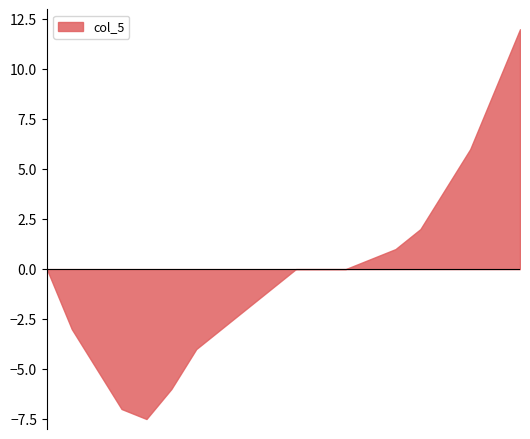

What is the difference between the maximum and minimum values?

19.5